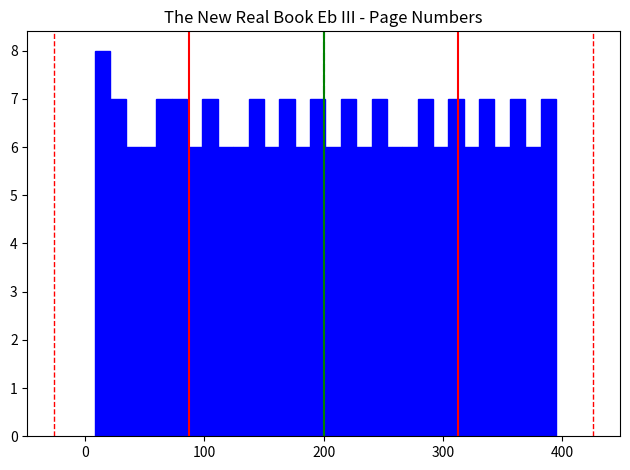

Around what value on the x-axis is the tallest bar? Give the approximate position of its centre, as read against the axis.

10